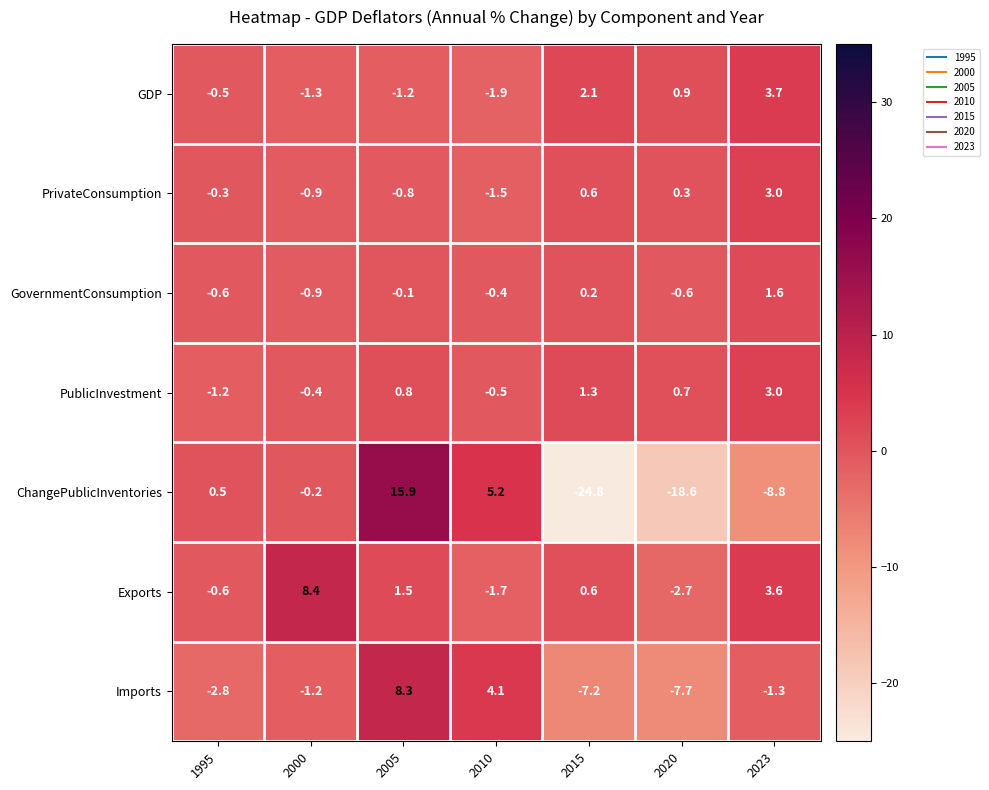

Count the number of categories in the chart.

7